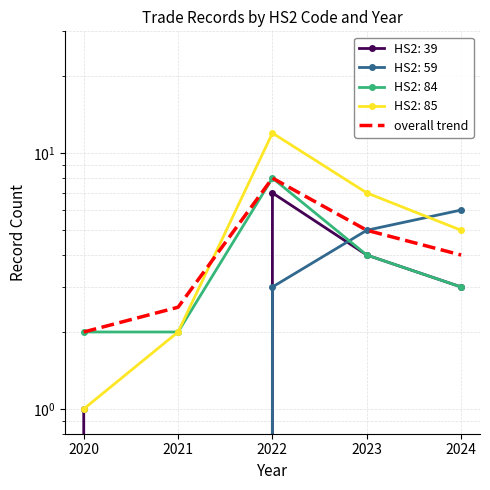

Reading left to right, extract all data points from this chart.

2020=2.0	2021=2.5	2022=8.0	2023=5.0	2024=4.0